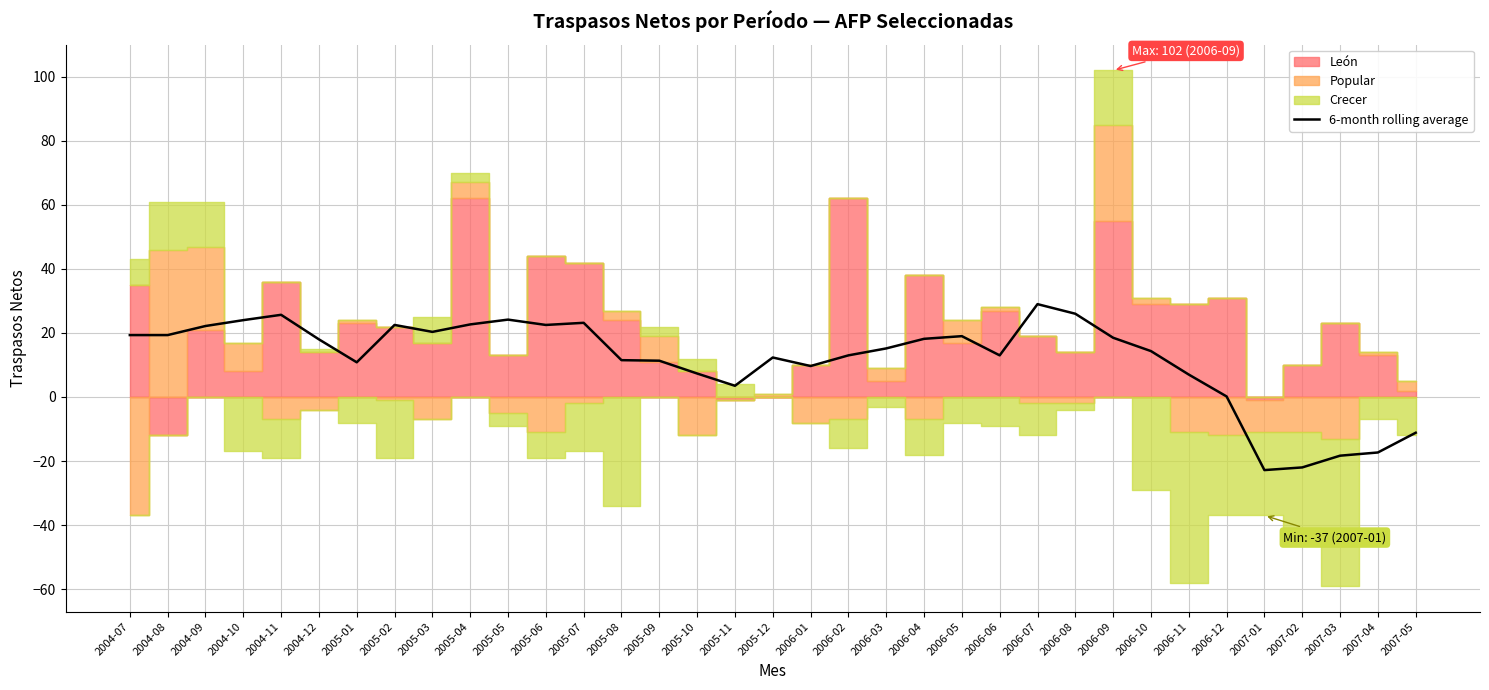

Which has a higher value, 2007-03 or 2006-01?

2006-01